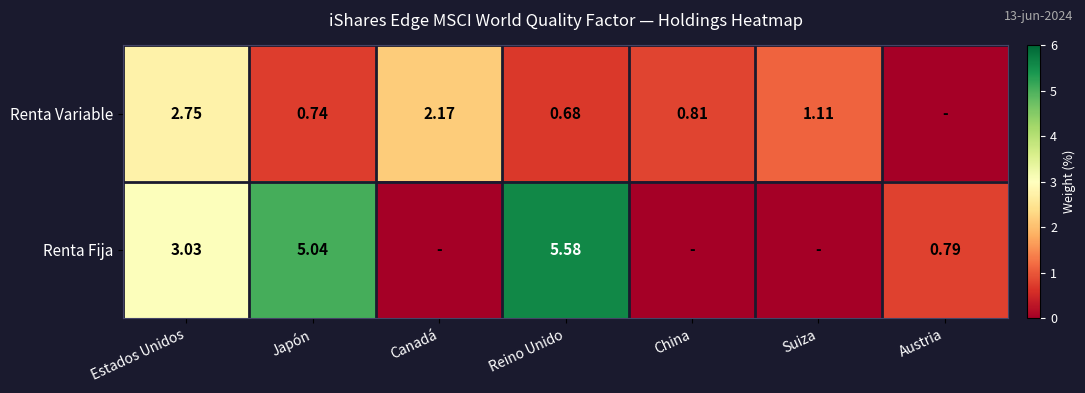

Where is Renta Variable nearest to the value 1?

Suiza